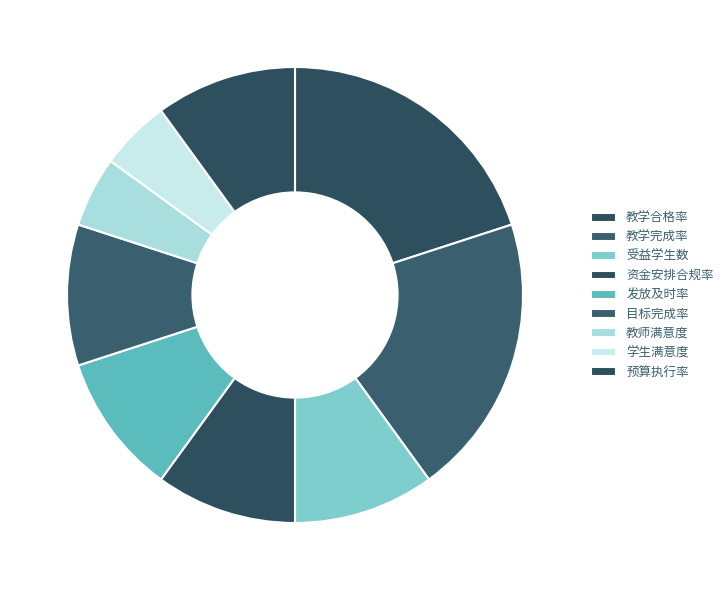

How many segments does this pie chart have?

9